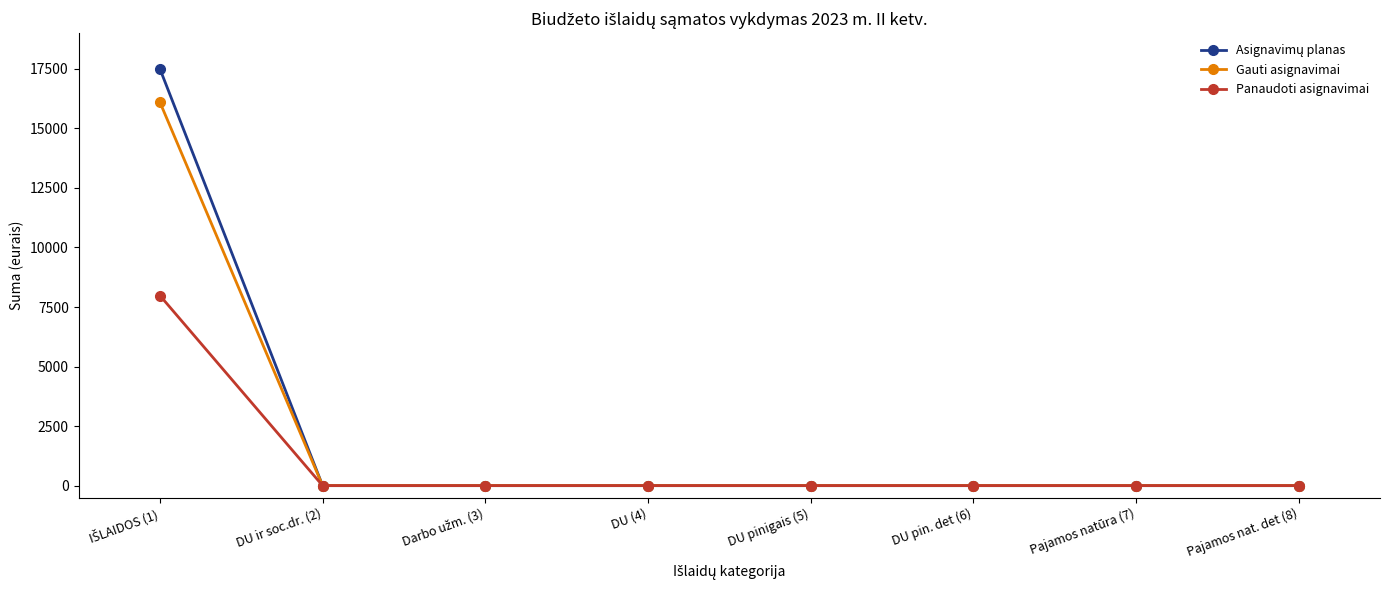

What is the greatest value displayed?

17500.0